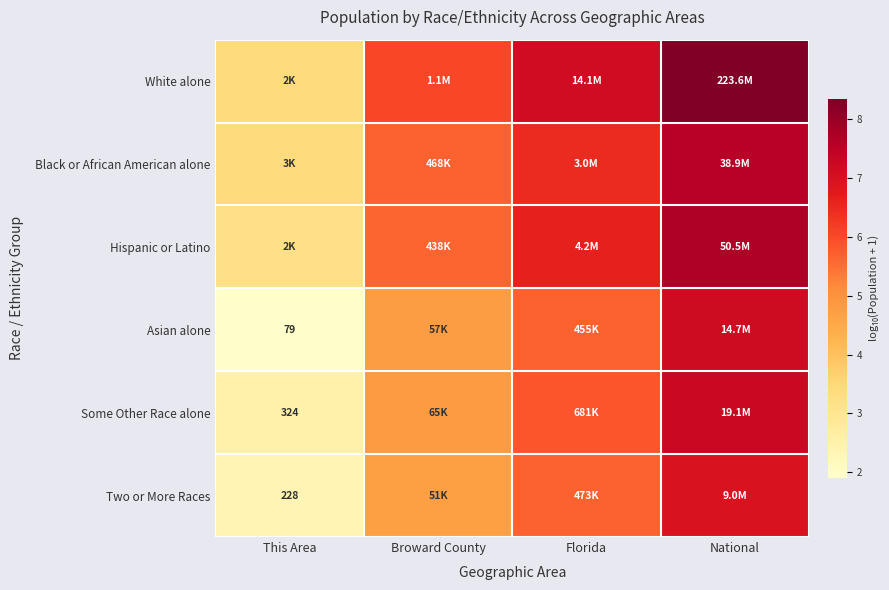

The value of White alone at National is 8.3. True or false?

True